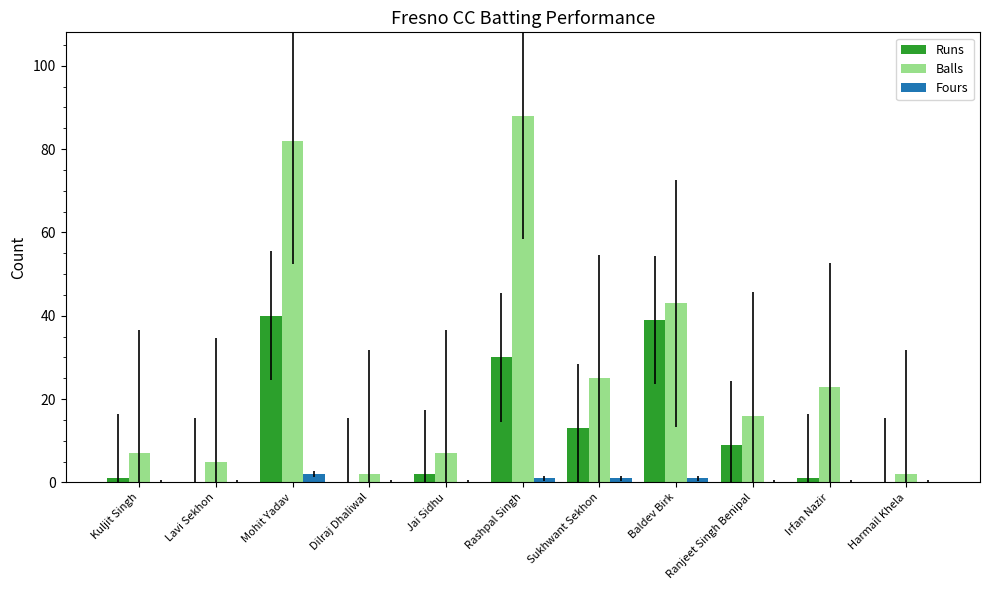

What is the sum of the Fours values at Rashpal Singh and Ranjeet Singh Benipal?

1